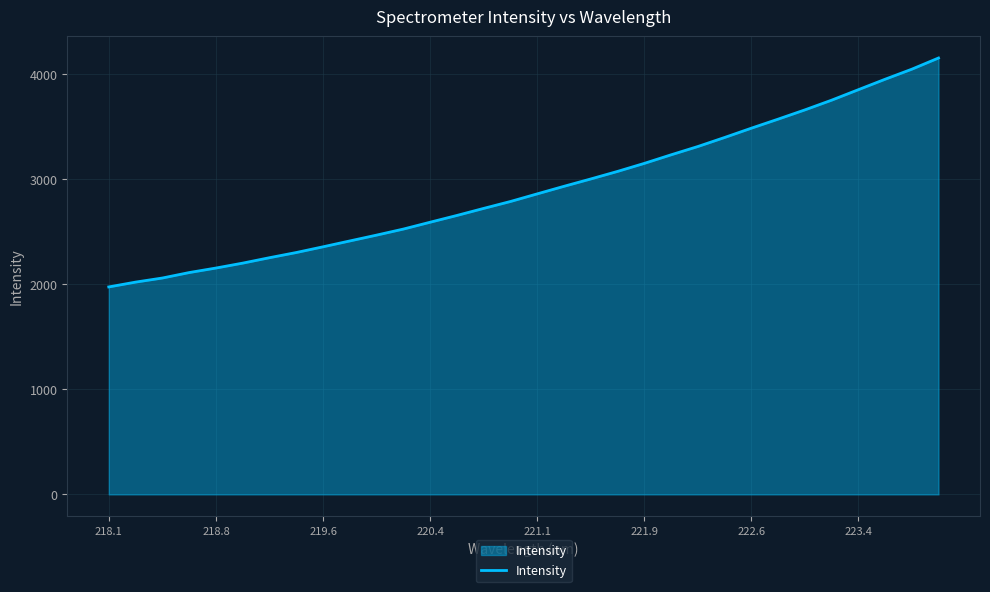

What is the smallest value displayed?

1976.1